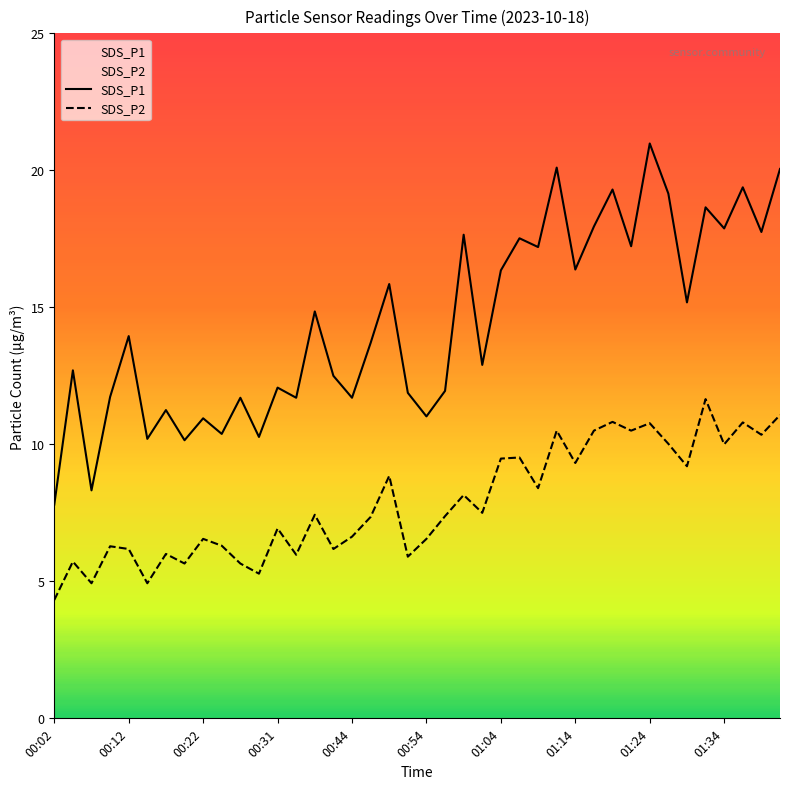

At which label does SDS_P2 reach its peak?

35